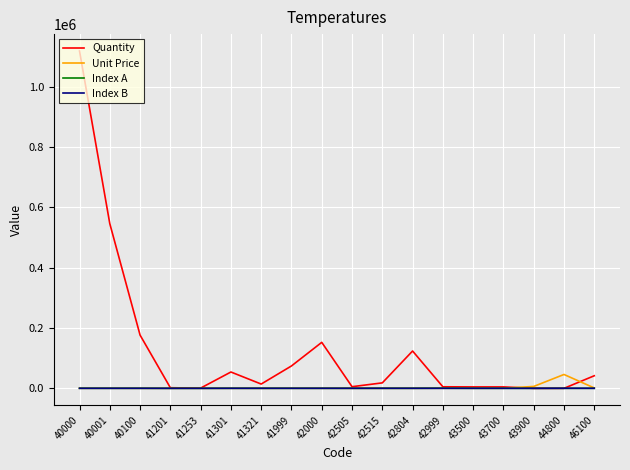

At which label does Quantity first exceed 18130?

40000